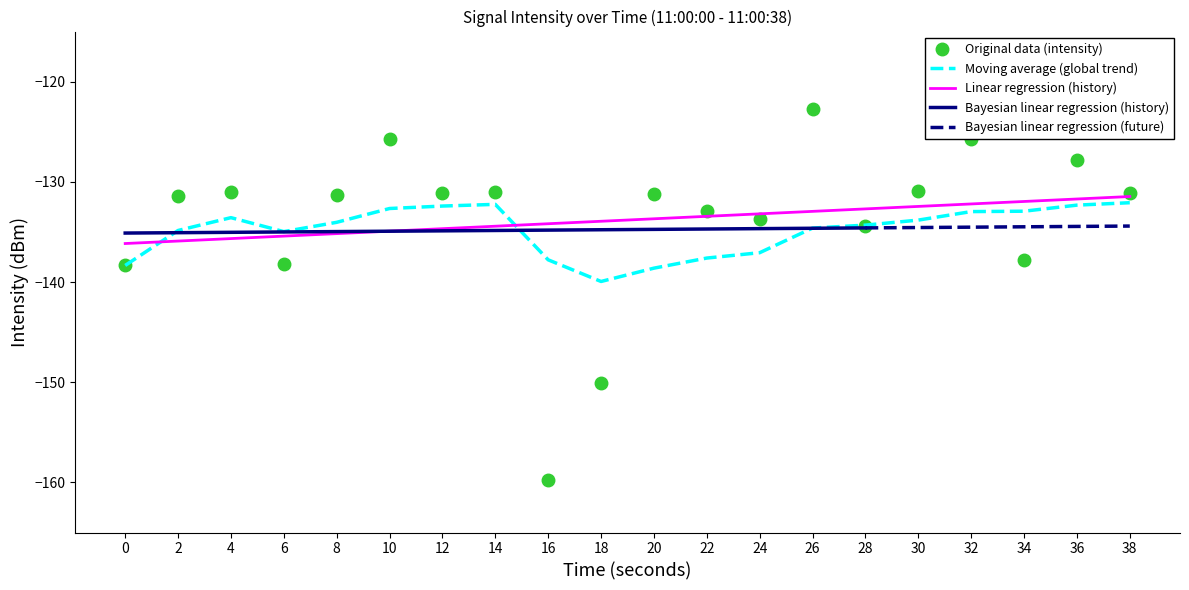

Reading left to right, extract all data points from this chart.

intensity(dBm): -138.3	-131.4	-131.0	-138.2	-131.3	-125.7	-131.1	-131.0	-159.7	-150.1	-131.2	-132.9	-133.7	-122.7	-134.4	-130.9	-125.7	-137.8	-127.8	-131.2
moving_avg: -138.3	-134.9	-133.6	-135.0	-134.0	-132.7	-132.4	-132.2	-137.8	-139.9	-138.6	-137.6	-137.1	-134.6	-134.3	-133.8	-133.0	-132.9	-132.3	-132.1